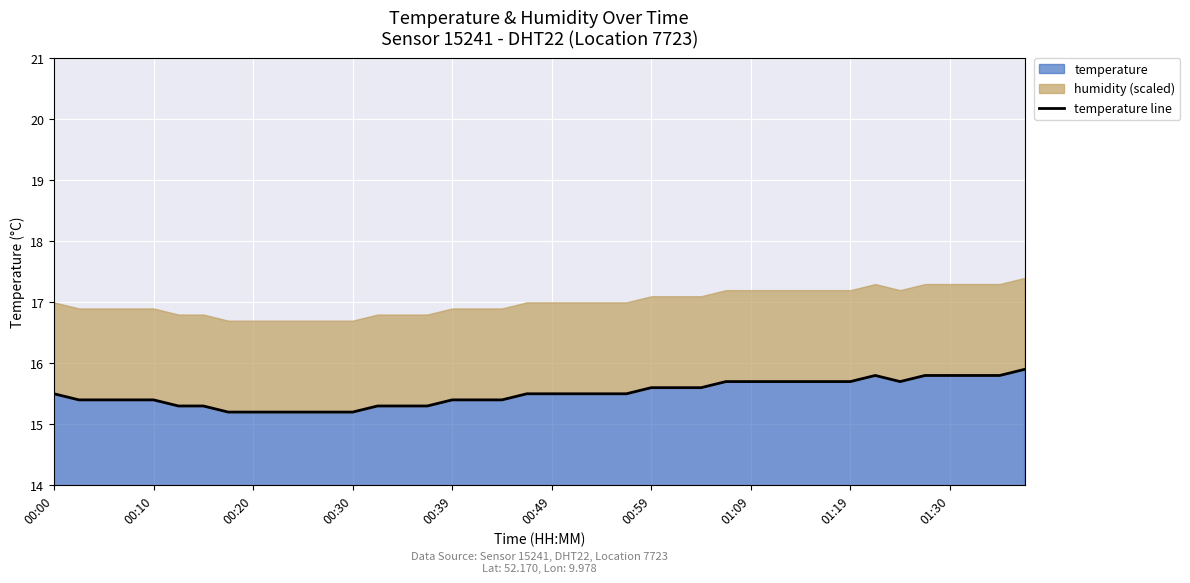

What is the value of the 22nd point from the left?

15.5